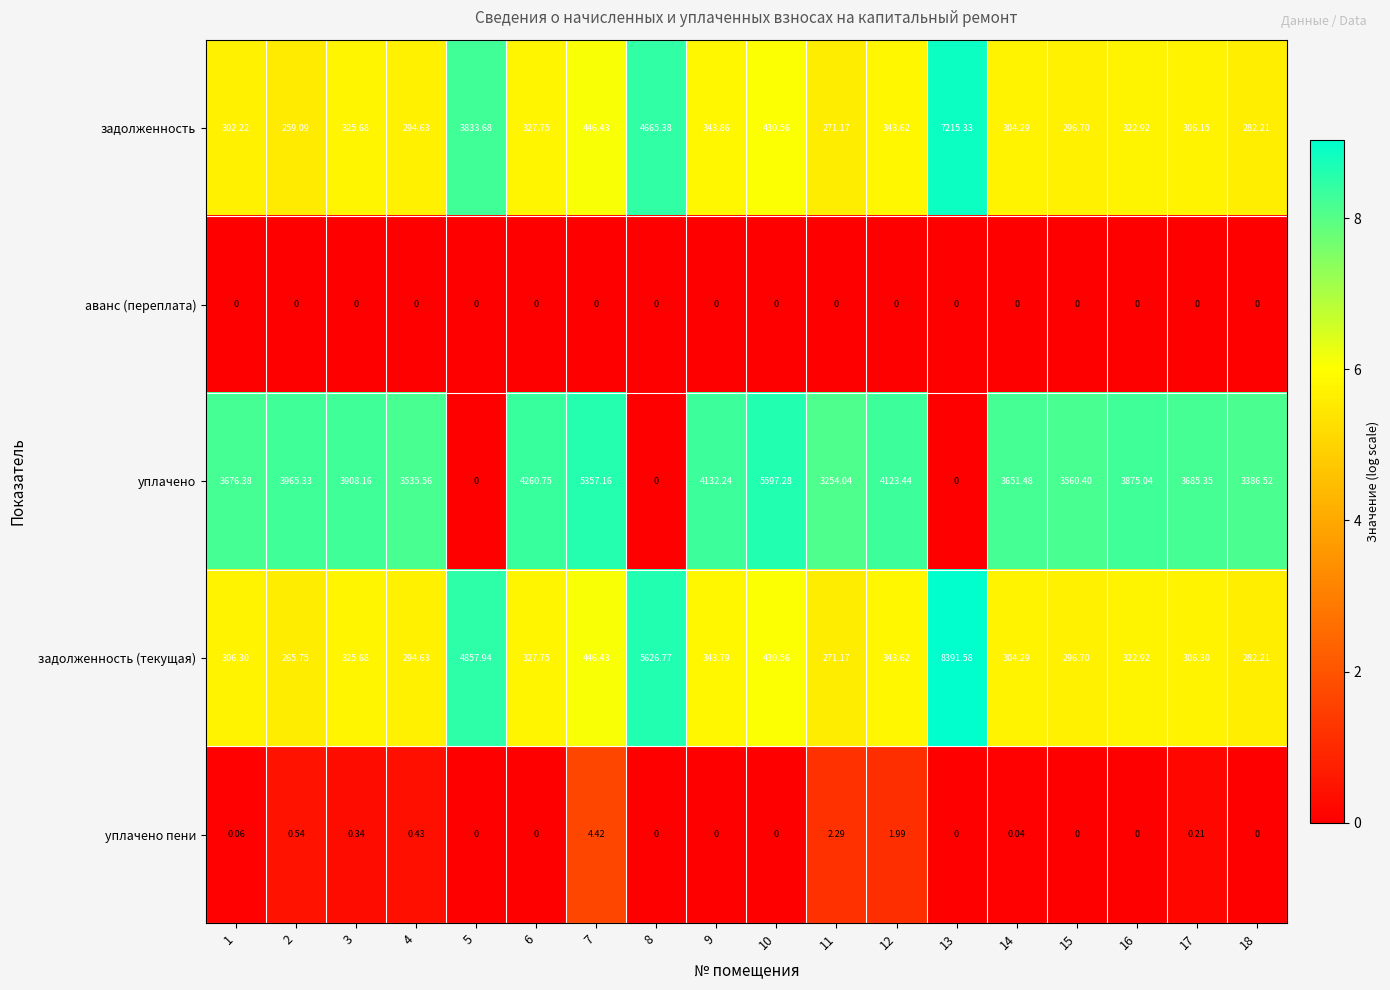

How many values in уплачено пени are above zero?

9